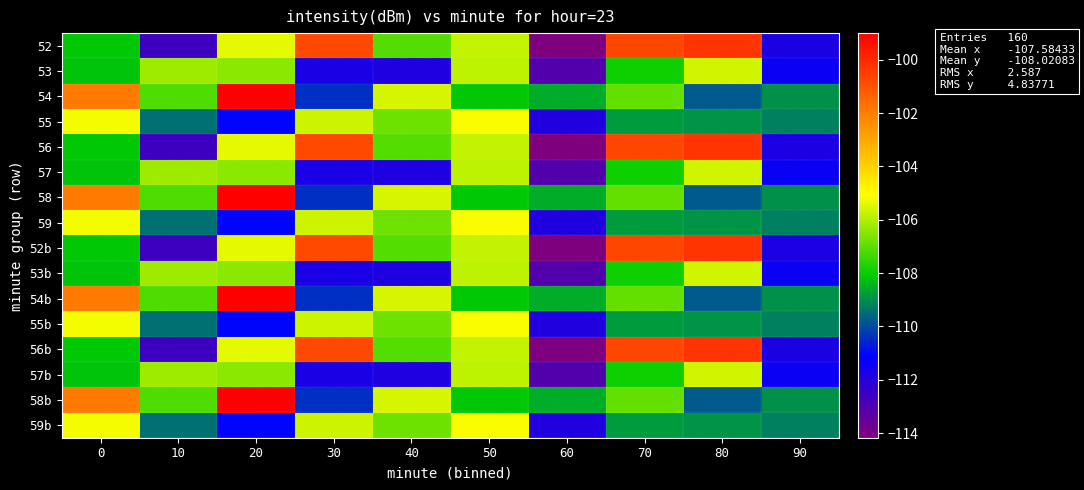

List the series in order of their peak value, lowest first.

53, 57, 53b, 57b, 55, 59, 55b, 59b, 52, 56, 52b, 56b, 54, 58, 54b, 58b